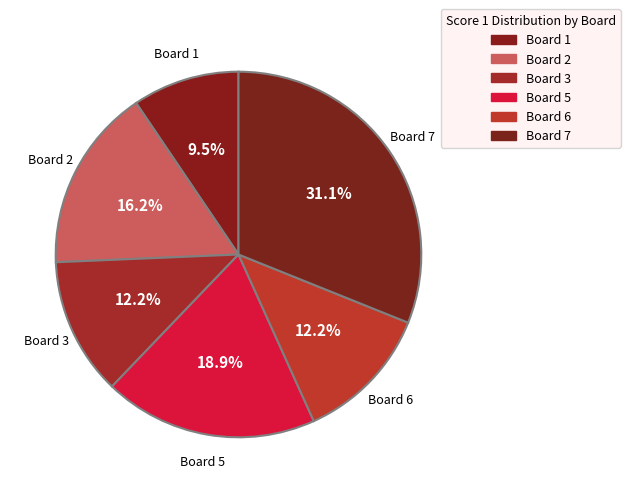

How many segments does this pie chart have?

6